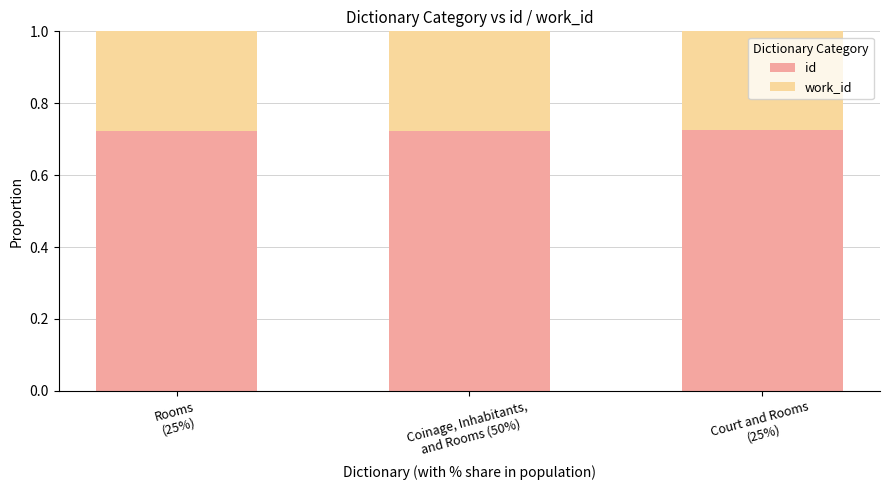

Count the id values in the range 0 to 1.

3